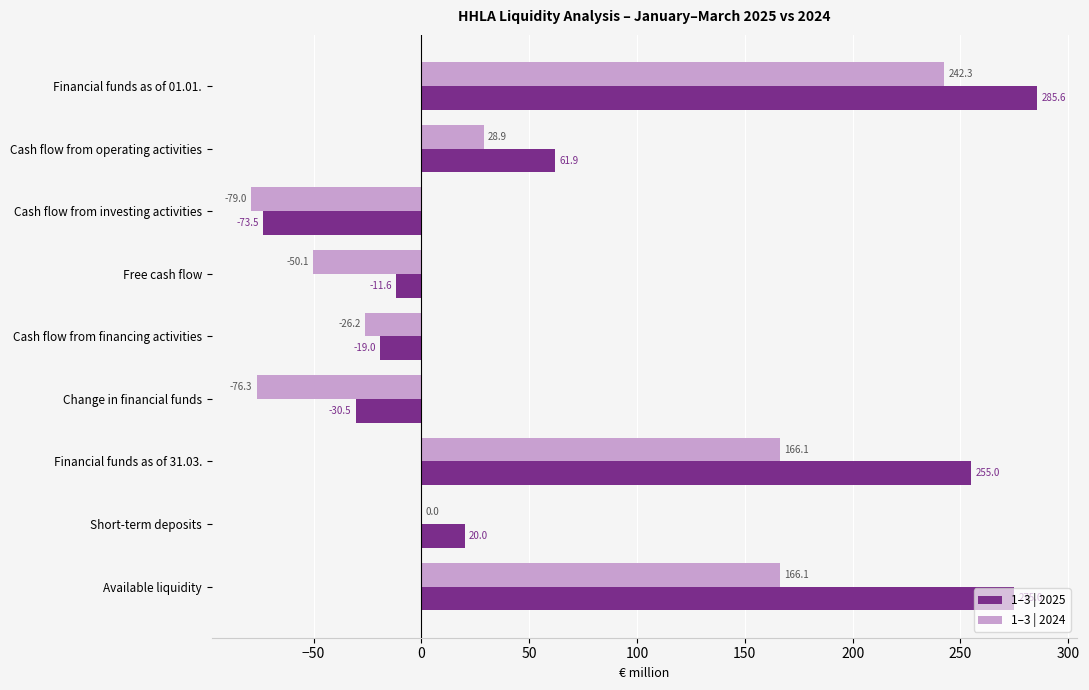

What is the maximum value for 1–3 | 2024?

242.3